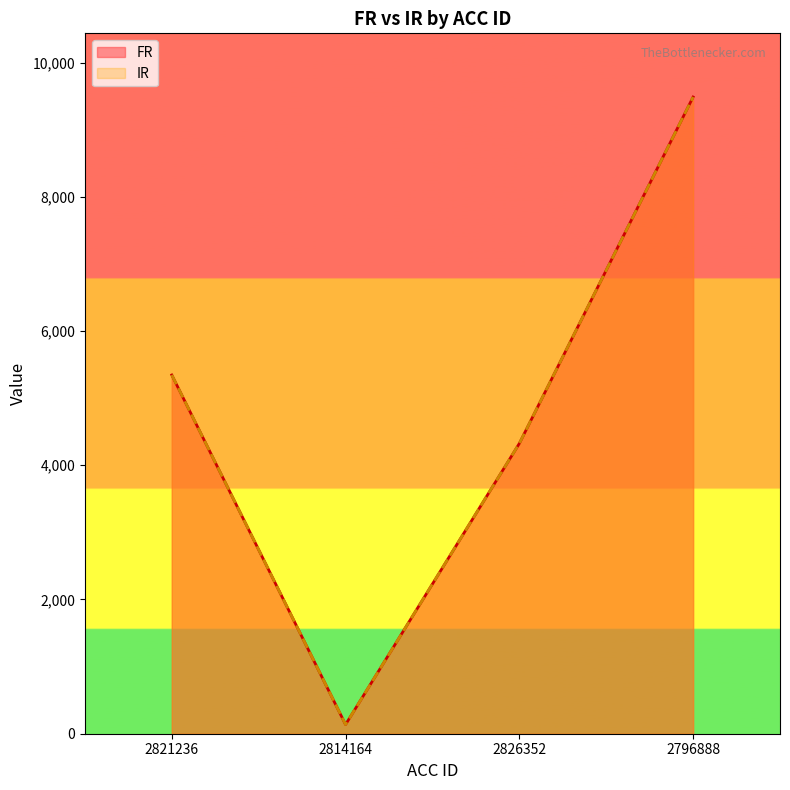

Which series has the largest total across all categories?

FR